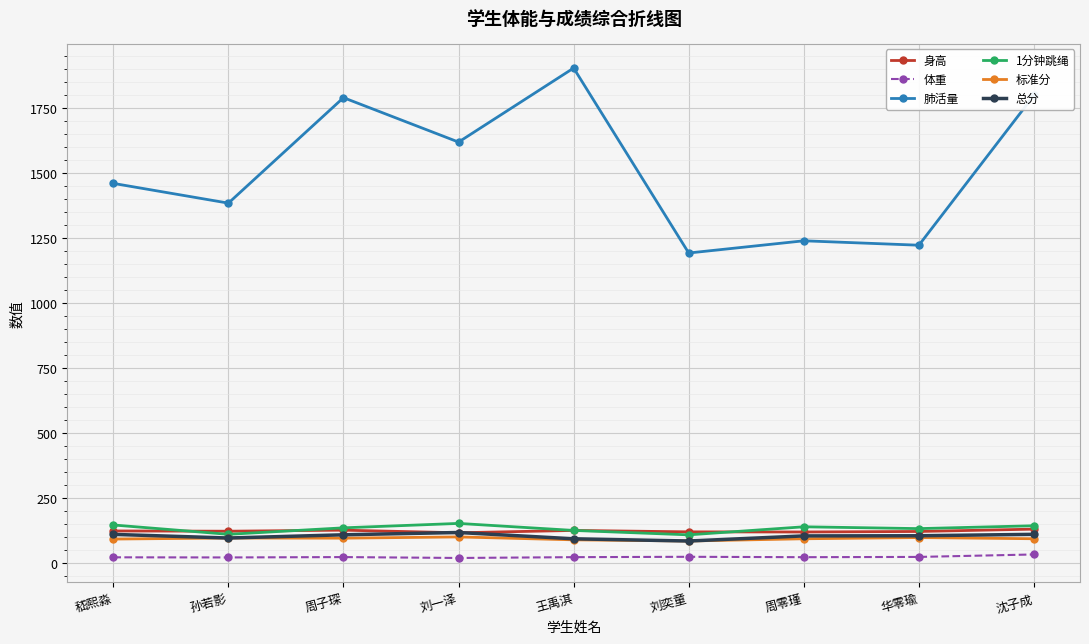

True or false: 体重 and 1分钟跳绳 cross at least once.

False